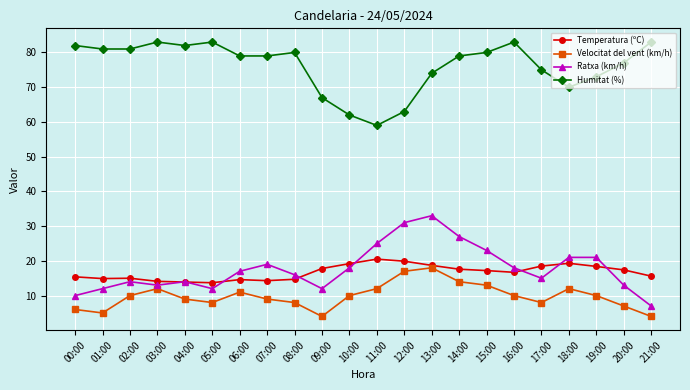

What is the approximate value of Ratxa (km/h) at 08:00?

16.0